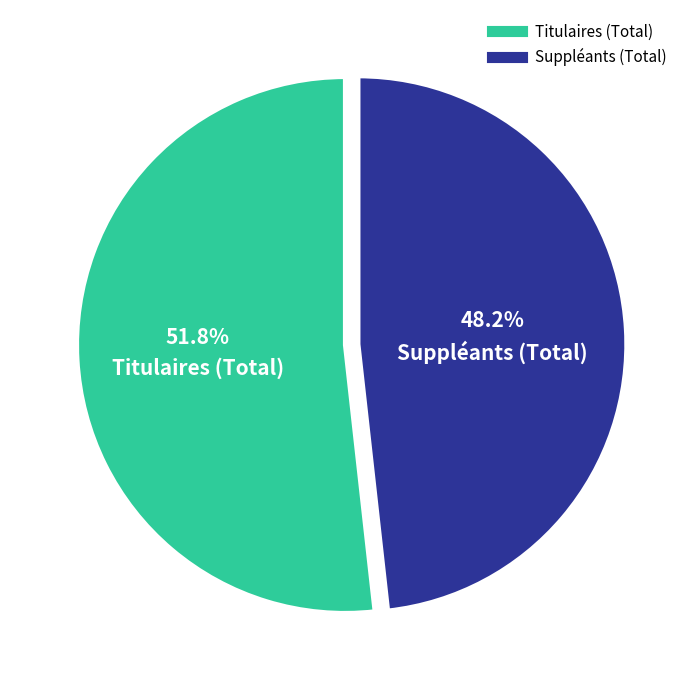

To the nearest percent, what is the combined percentage of Suppléants (Total) and Titulaires (Total)?

100%